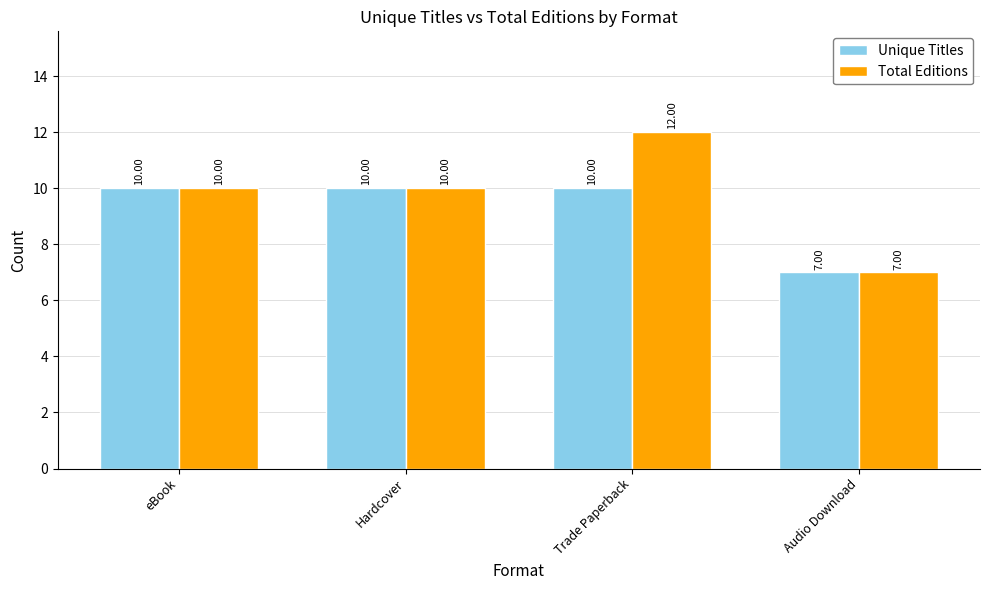

What is the label of the 4th bar from the left?

Audio Download